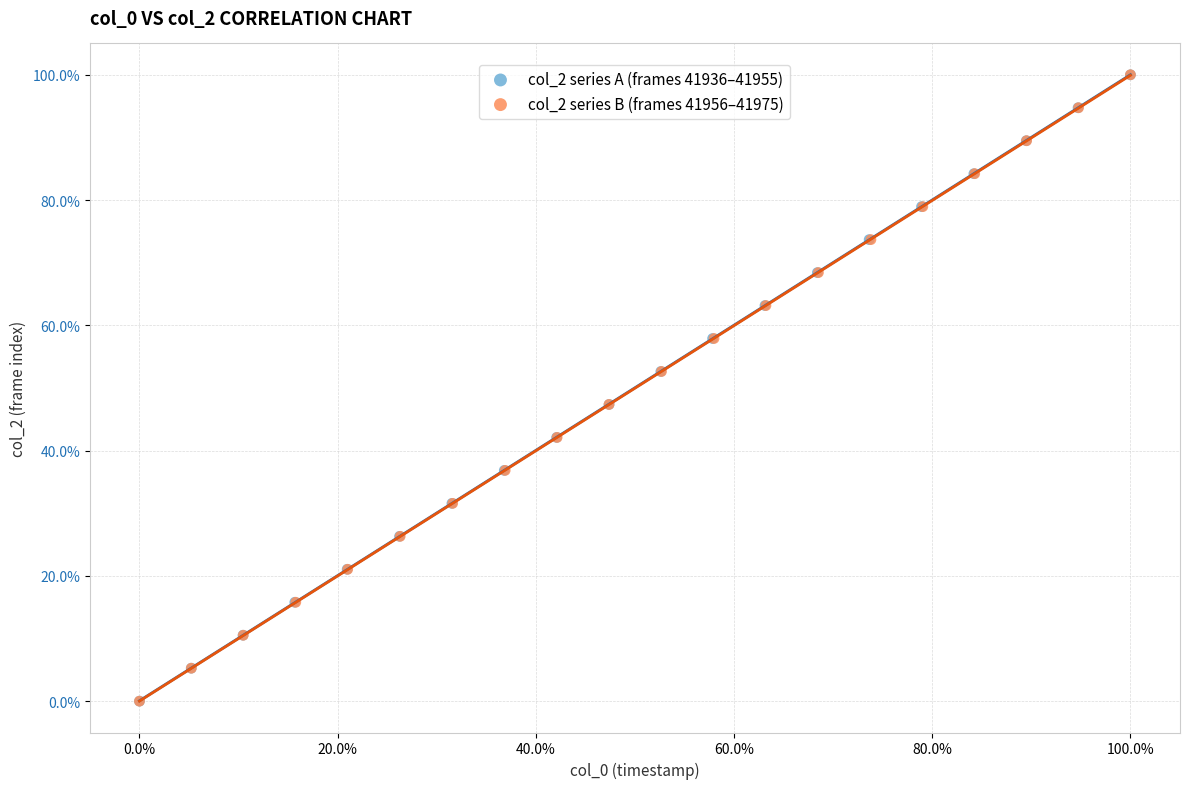

What are all the series names shown in the legend?

col_2 series A (frames 41936–41955), col_2 series B (frames 41956–41975)